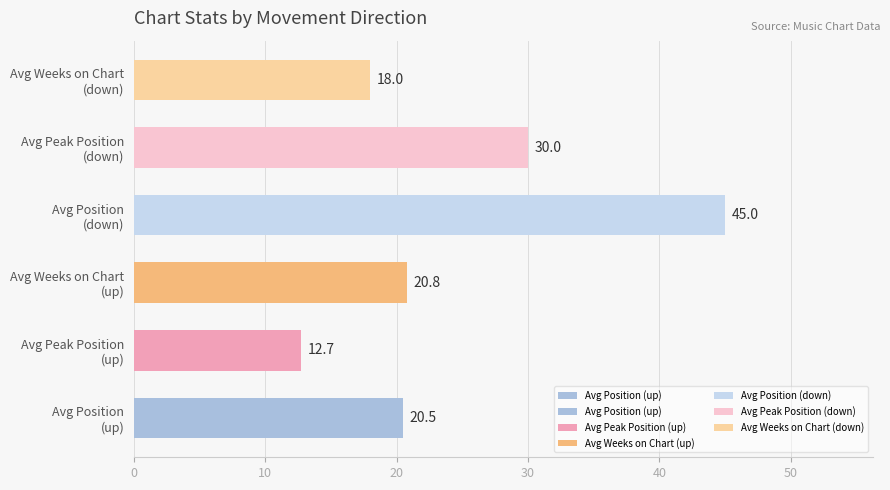

Are the bars grouped side by side (vs. stacked)?

No